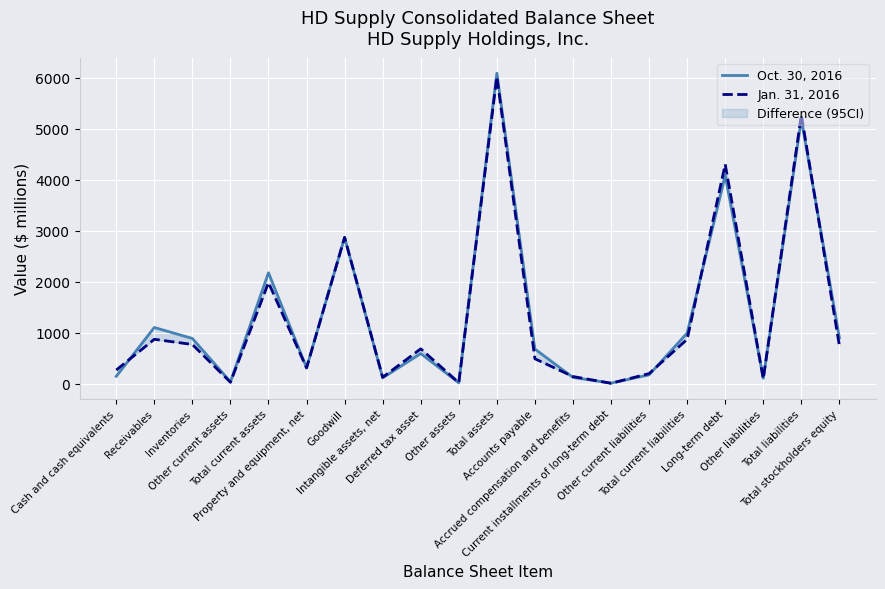

After their last crossing, which series has the higher values: Oct. 30, 2016 or Jan. 31, 2016?

Oct. 30, 2016